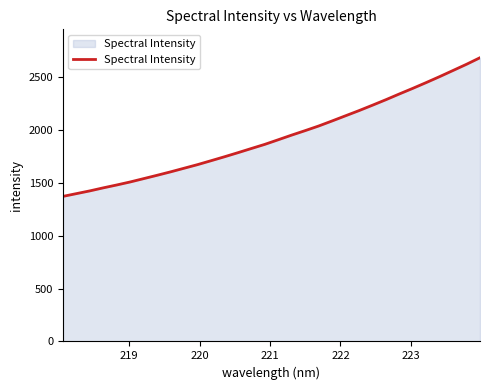

What is the difference between the maximum and minimum values?

1311.7